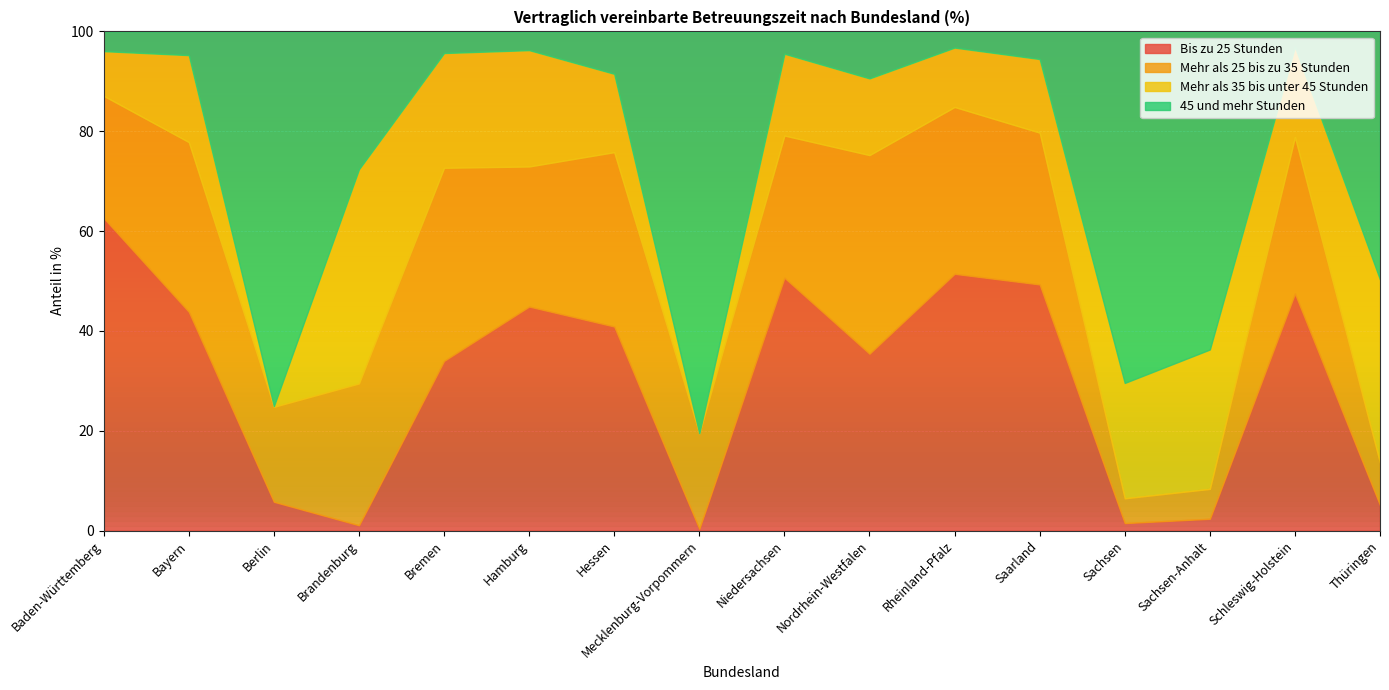

What is the total value across all series at Baden-Württemberg?

100.0